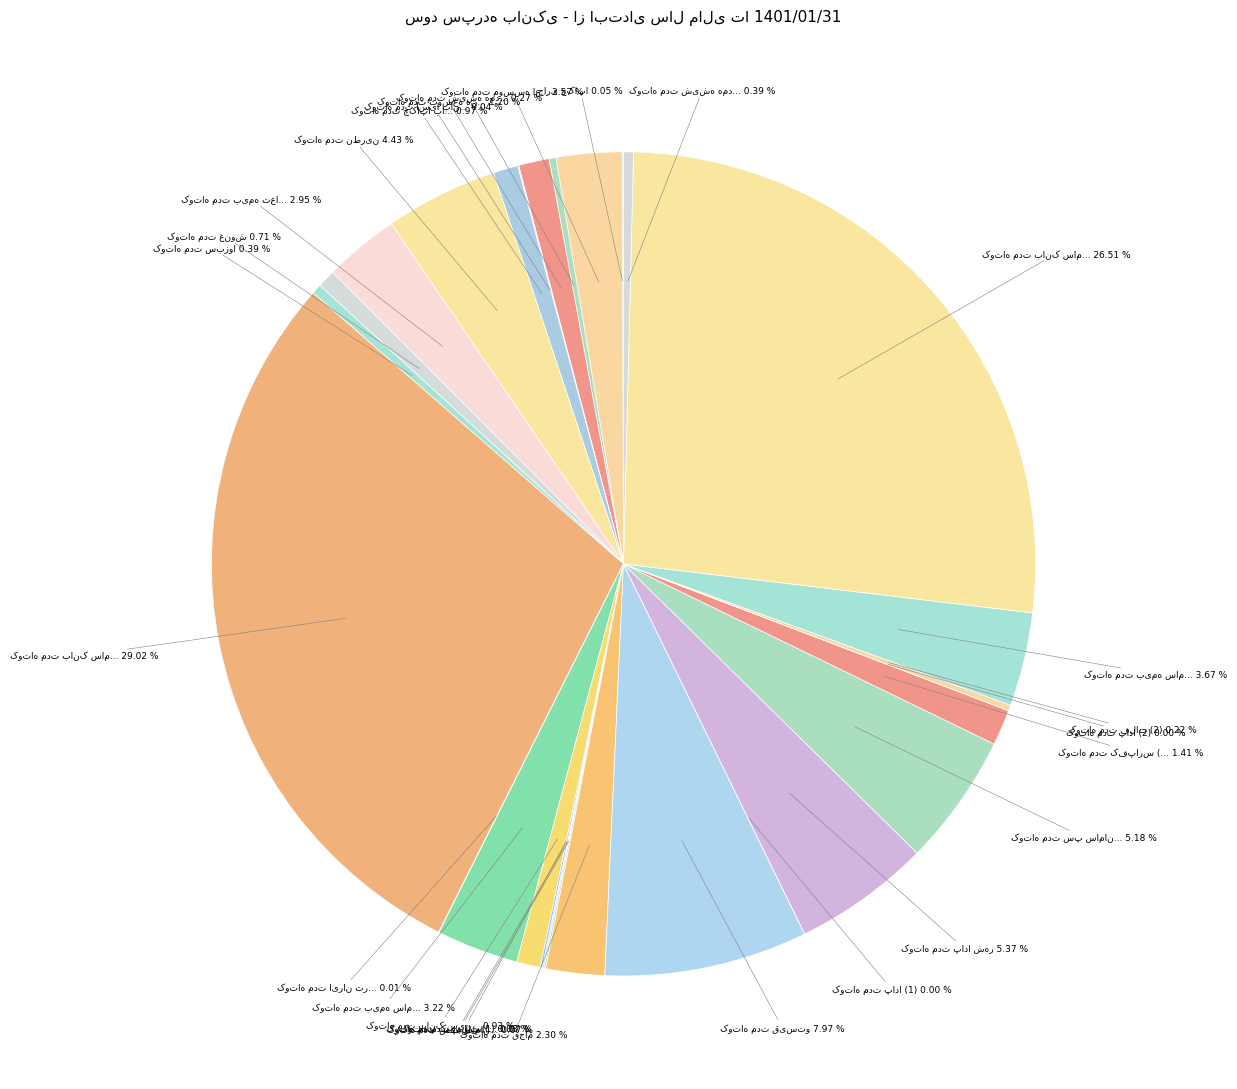

How many segments does this pie chart have?

28